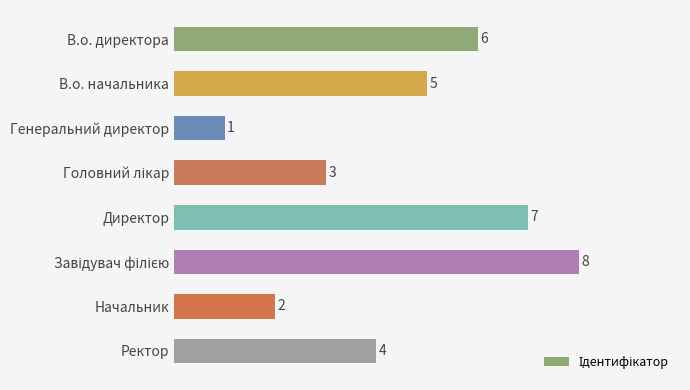

What position from the bottom is Генеральний директор?

6